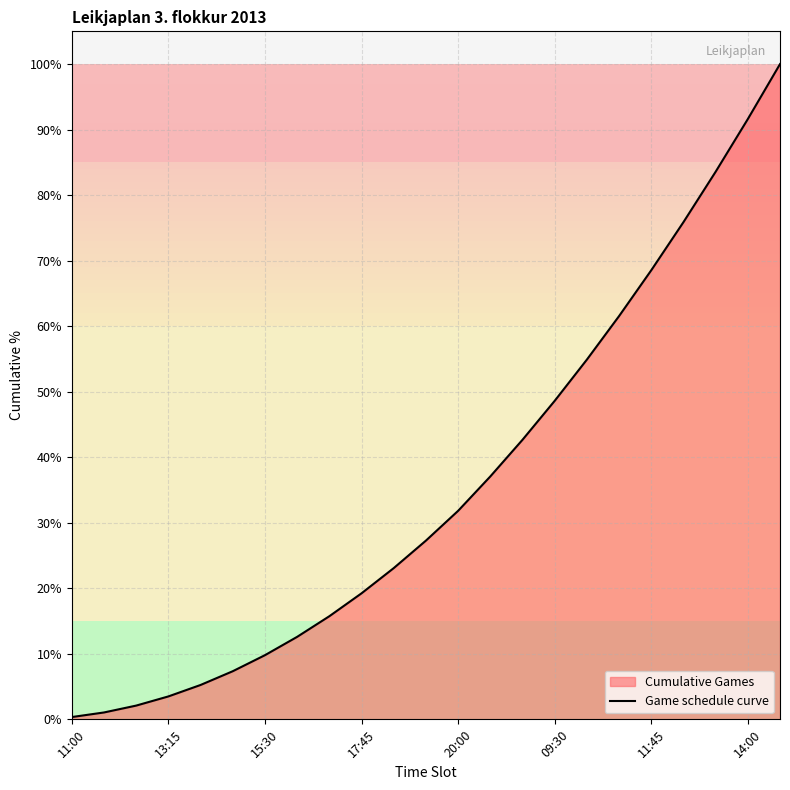

What is the sum of all values?

823.4